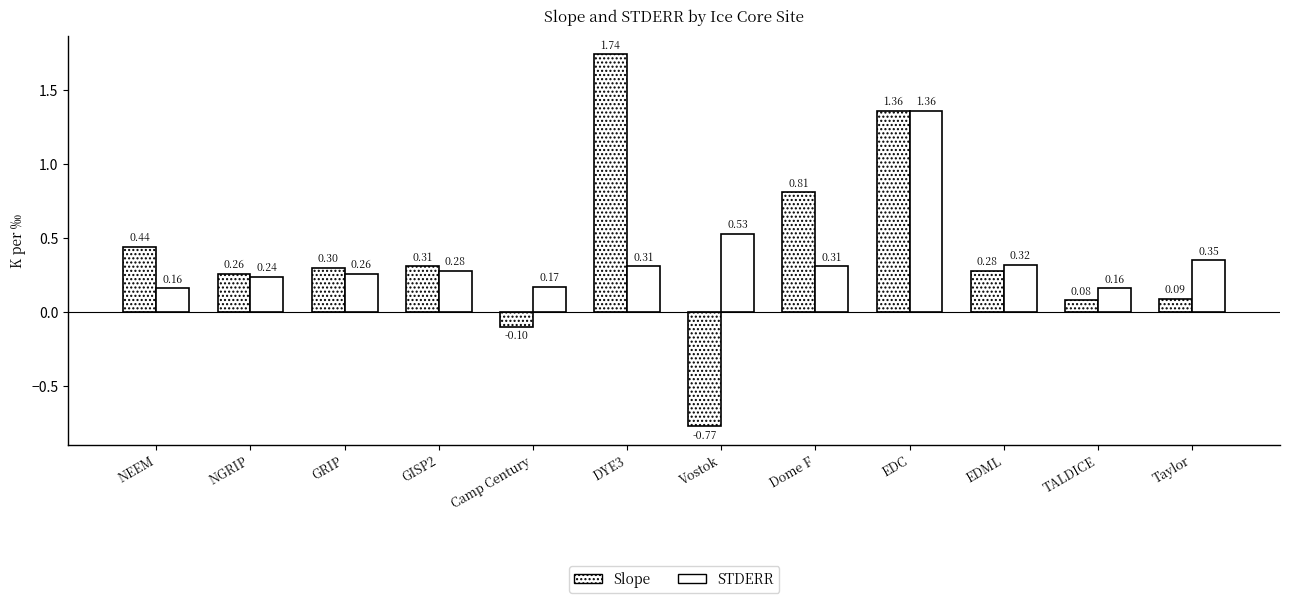

How many values in the Slope series exceed 0?

10